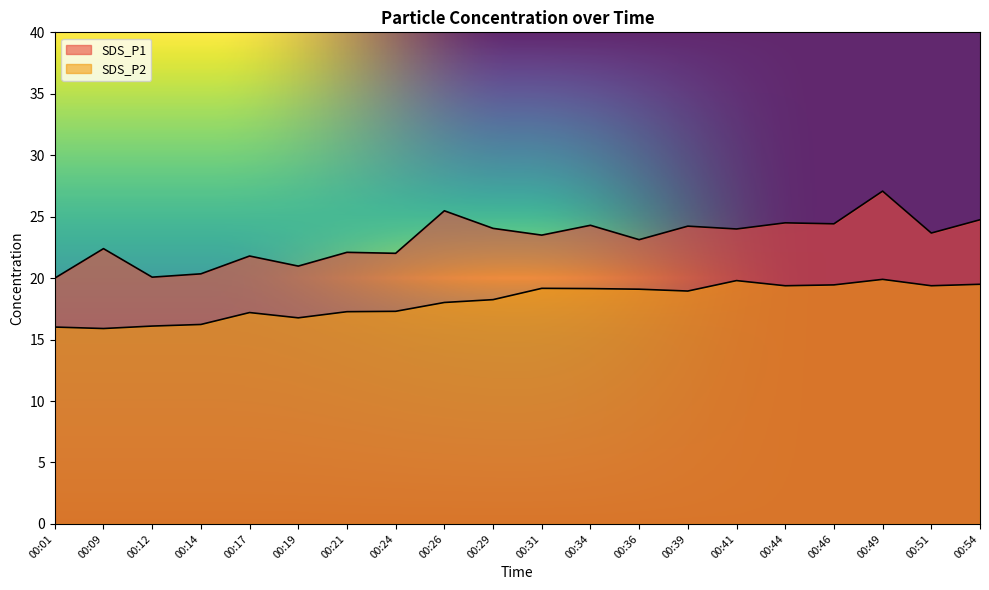

Is the value of SDS_P2 at 00:54 greater than the value of SDS_P1 at 00:34?

No